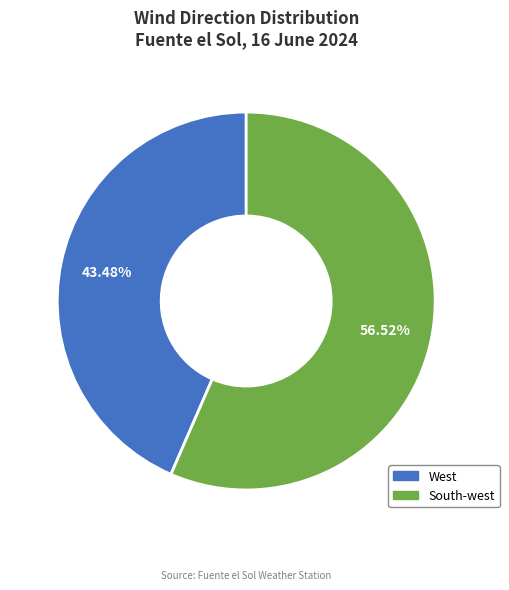

What is the smallest slice in the pie chart?

West